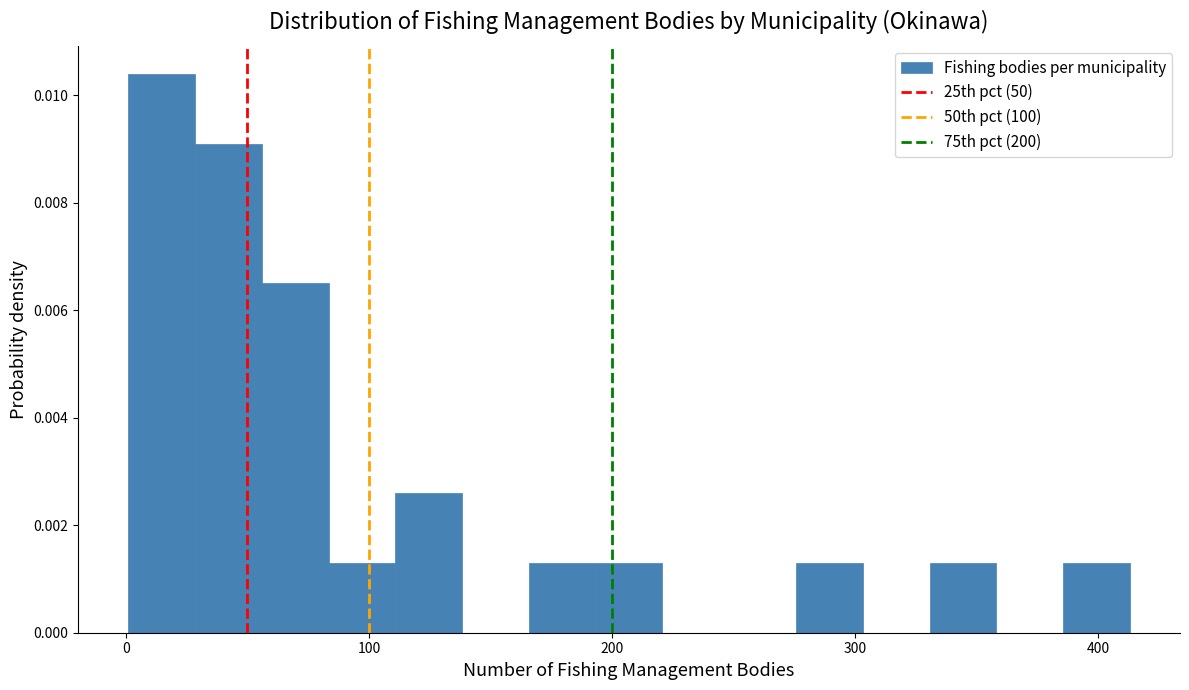

Around what value on the x-axis is the tallest bar? Give the approximate position of its centre, as read against the axis.

10